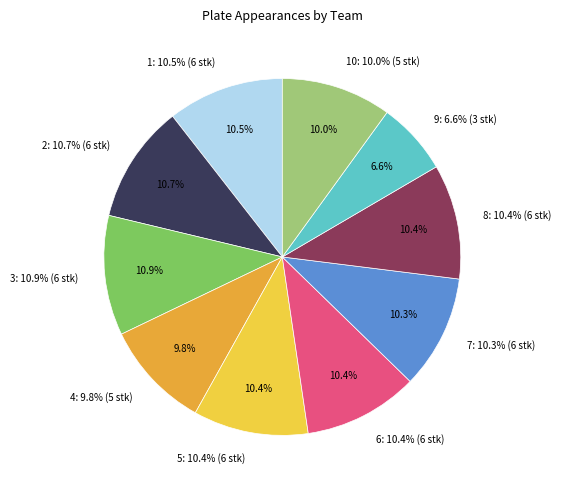

Count the number of slices in the pie.

10